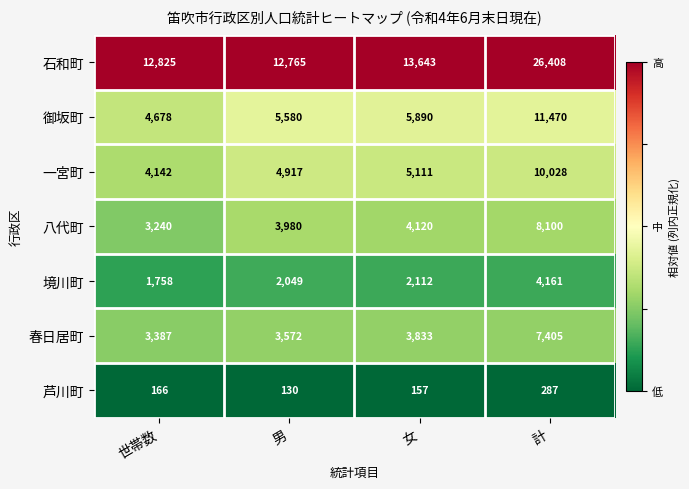

Between 世帯数 and 男, which series saw the biggest shift?

御坂町